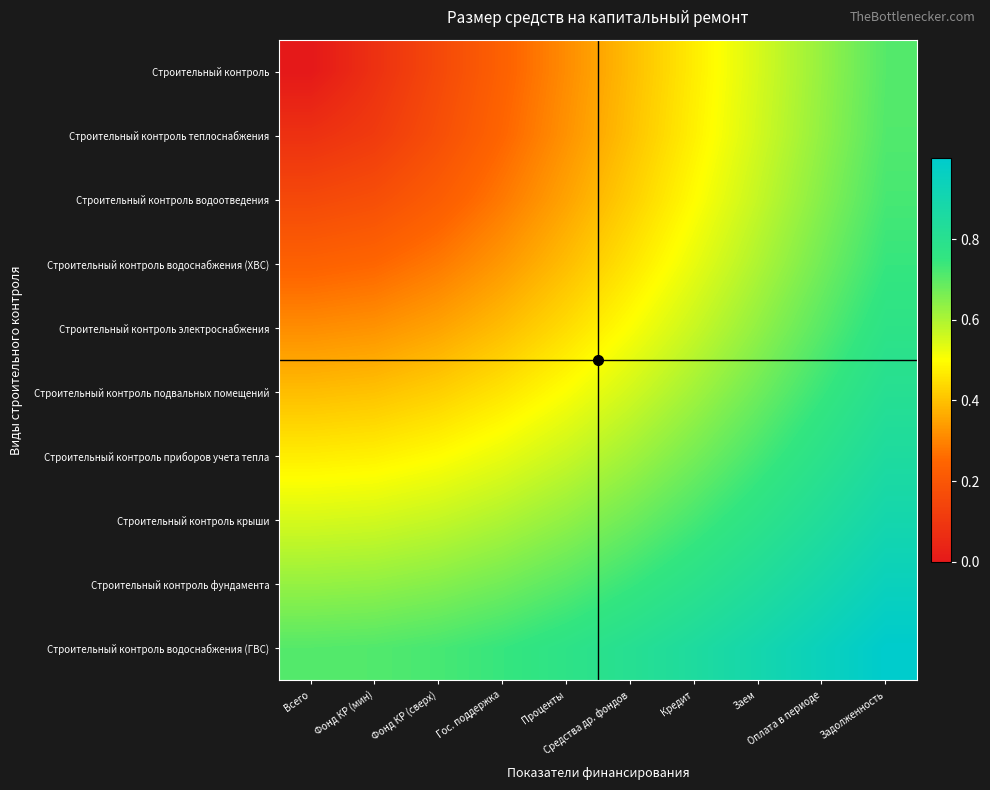

At which category does the chart reach its peak across all series?

Задолженность